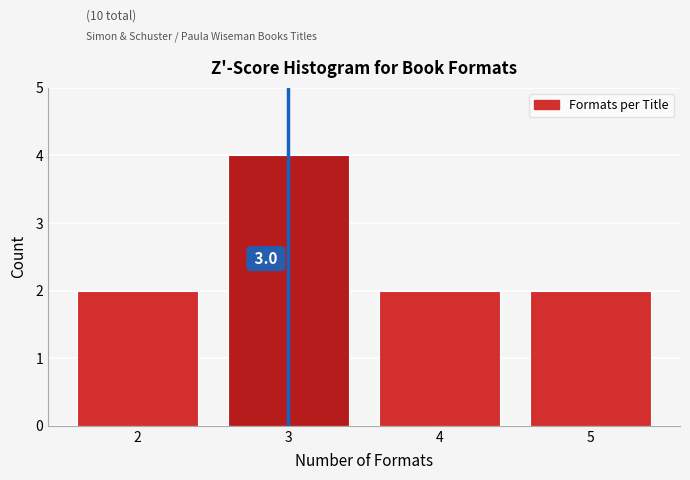

Over which range of the x-axis is the bar tallest?

2.5 to 3.5